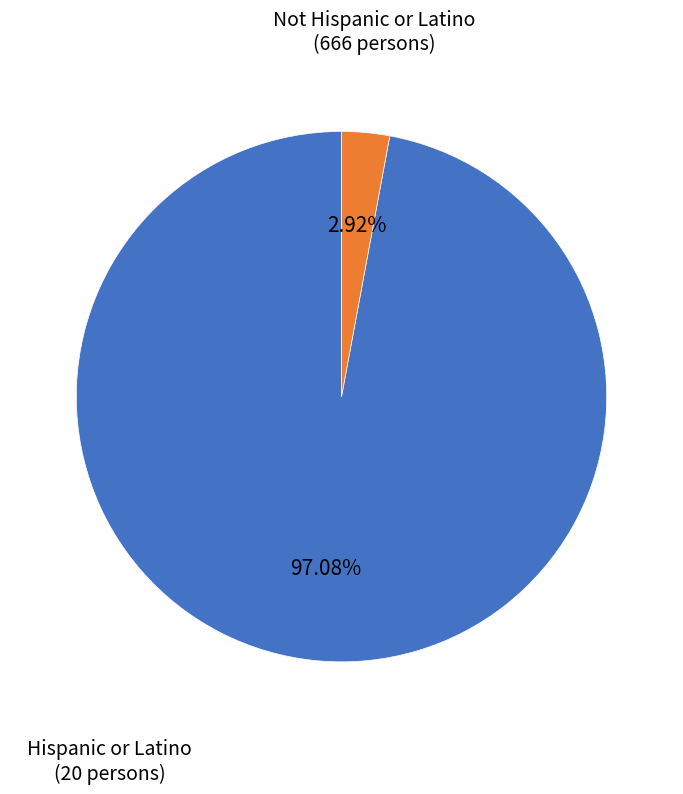

Is there any slice that represents more than half of the pie?

Yes